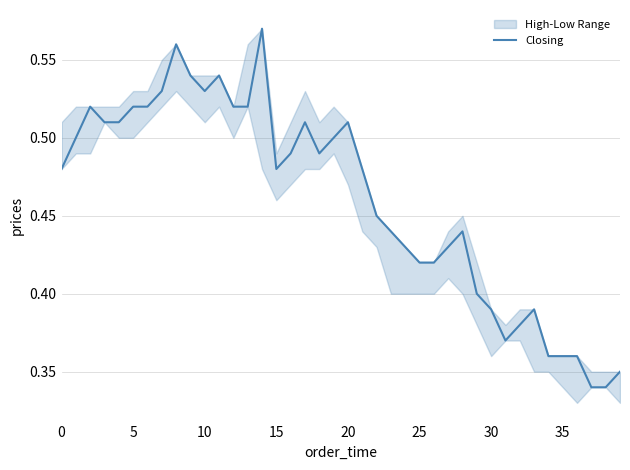

What is the label of the 23rd point from the left?

22